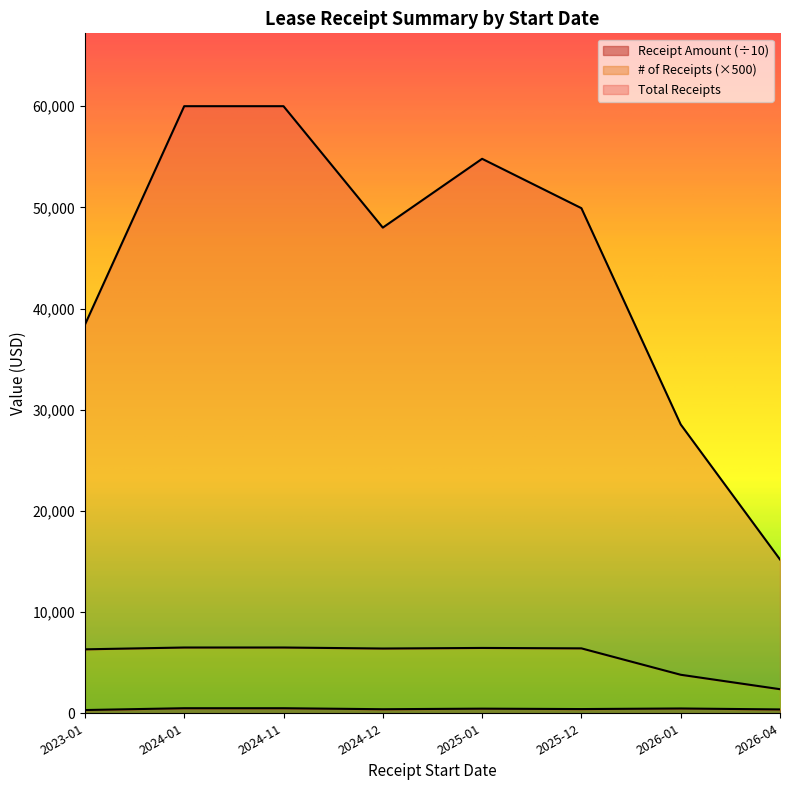

Does the chart display data point markers on the line(s)?

No